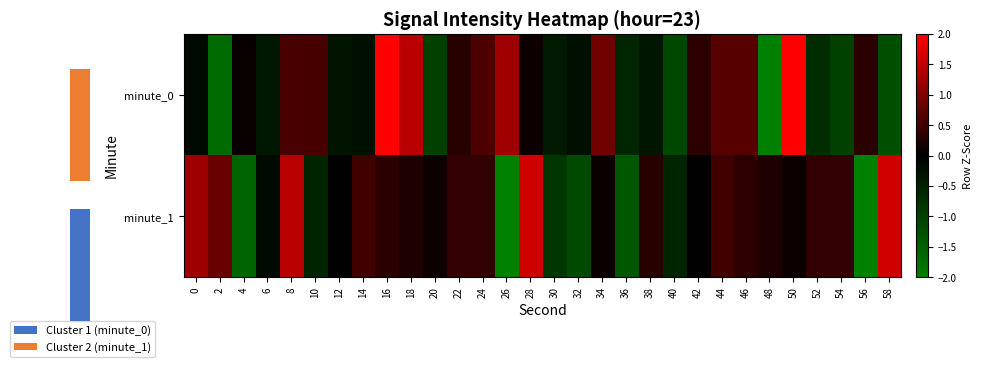

True or false: minute_0 has a value of -0.4 at 38.

True